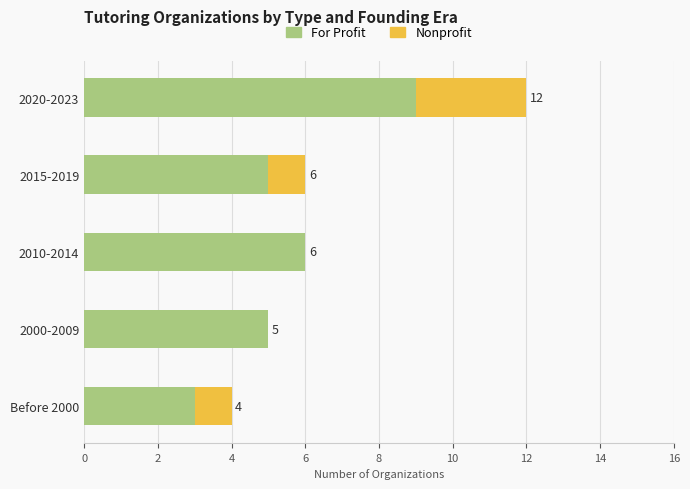

At which category is the sum across all series the highest?

2020-2023